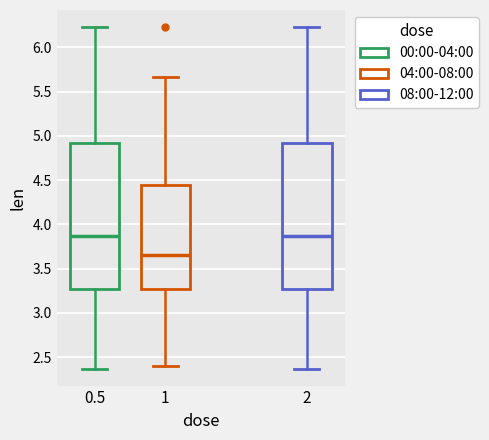

Reading left to right, transcribe this box plot: for each box, give where its median line is, the range the box spans, and where its two whiskers end, as read against the y-axis. The values are not printed on the chart, so give them approximately, as read against the axis.

0.5: median 3.85, box 3.25 to 4.90, whiskers 2.35 to 6.25
1: median 3.65, box 3.25 to 4.45, whiskers 2.40 to 5.65
2: median 3.85, box 3.25 to 4.90, whiskers 2.35 to 6.25